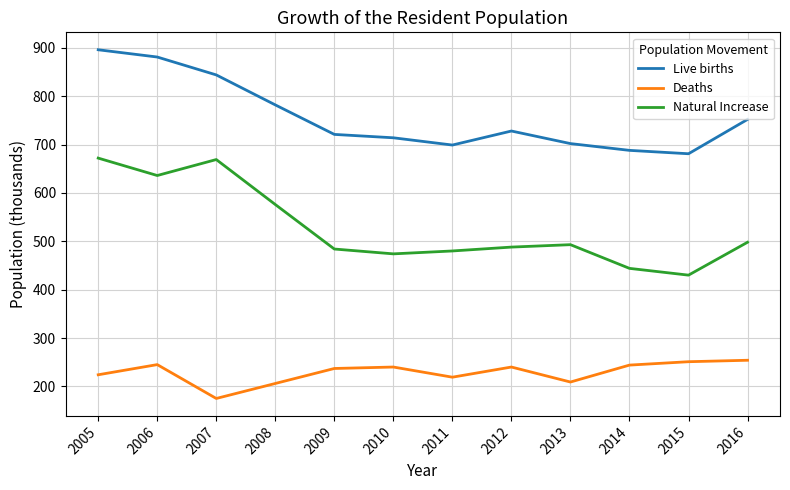

What are all the series names shown in the legend?

Live births, Deaths, Natural Increase